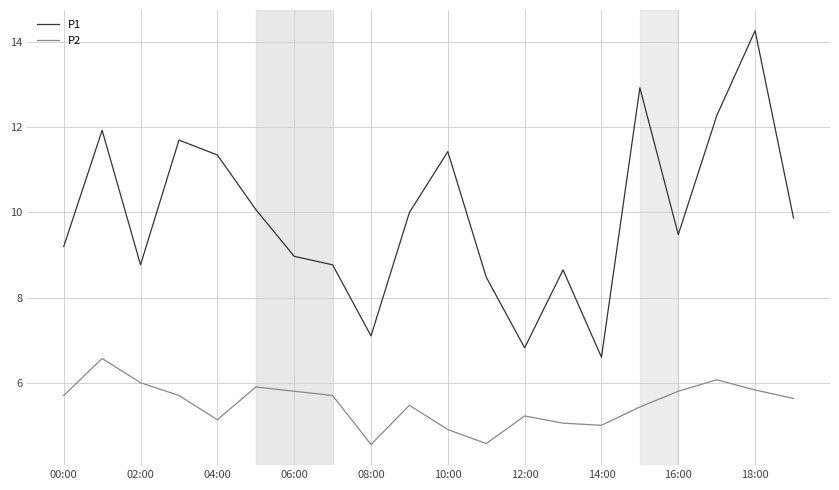

Rank the series by their average value, from lowest to highest.

P2, P1